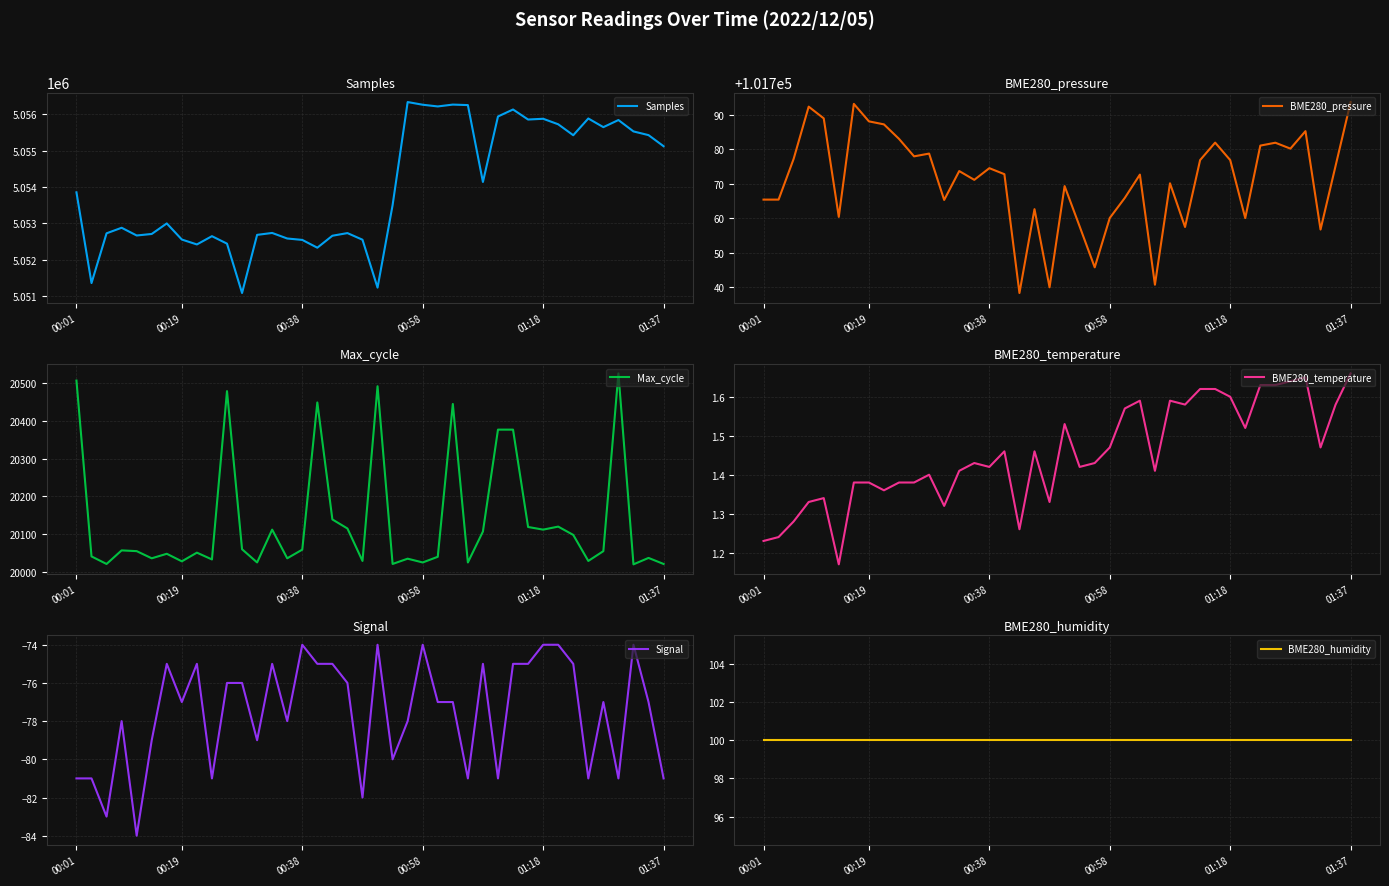

Which category has the highest value in the BME280_temperature series?

01:37